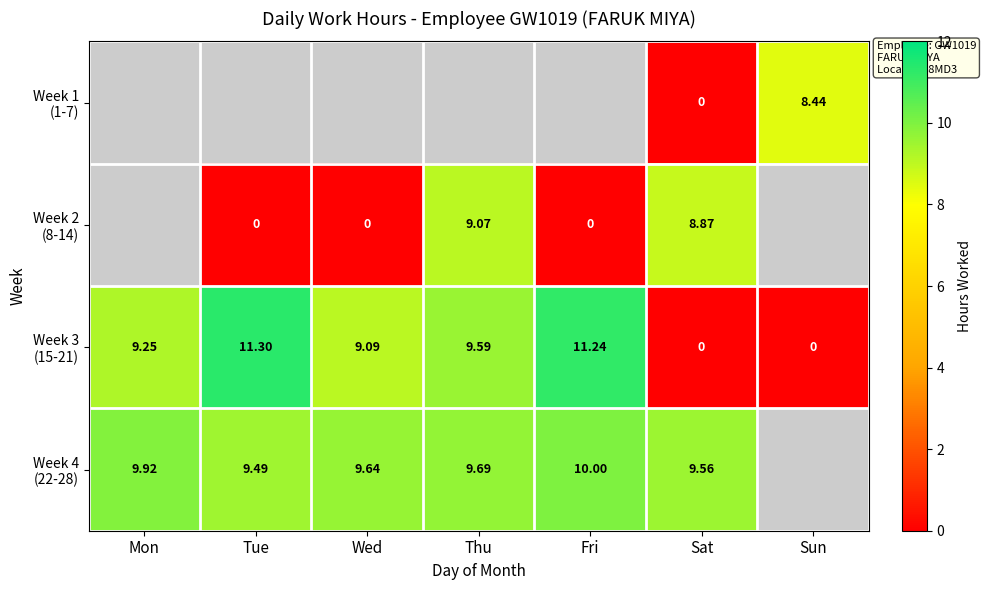

How many data points in Week 4 (22-28) are above 9?

6